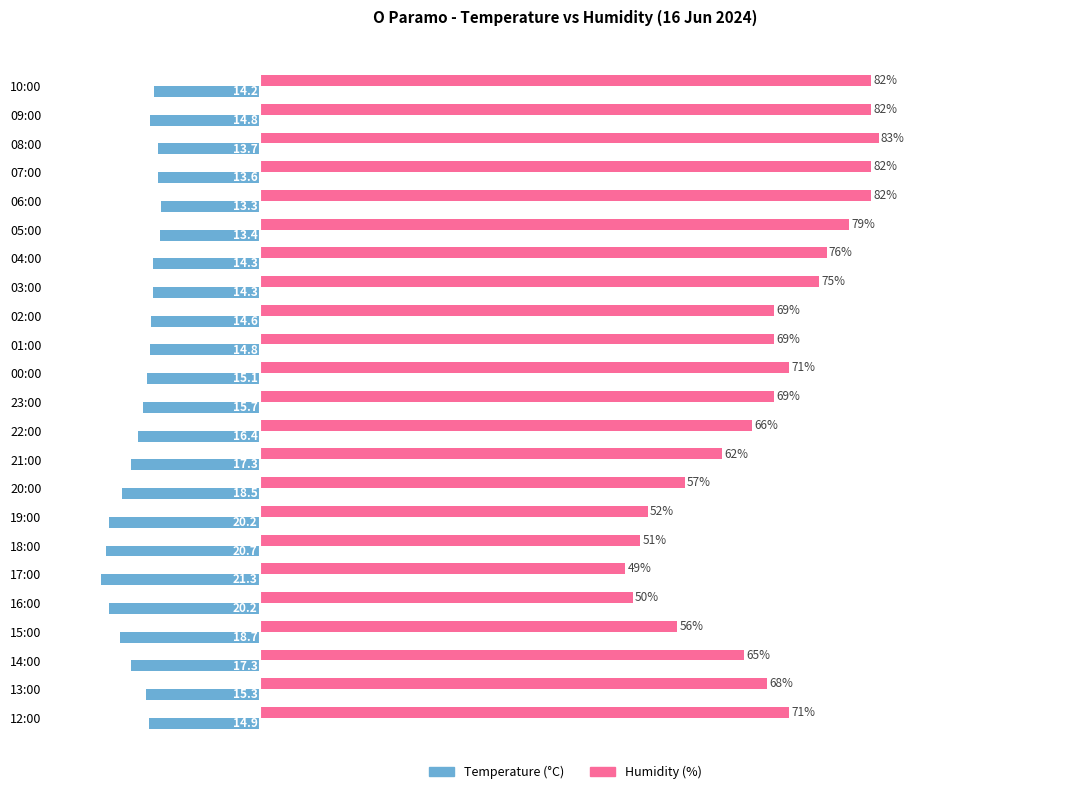

At which category does the chart reach its minimum across all series?

17:00